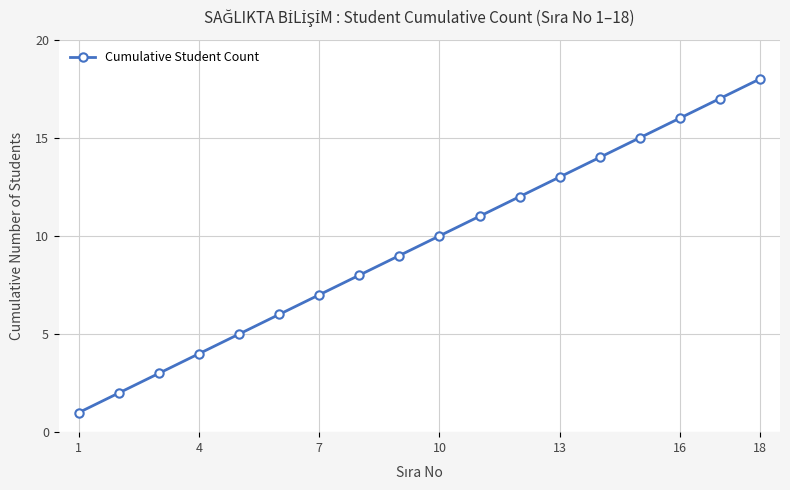

What is the maximum value shown in the chart?

18